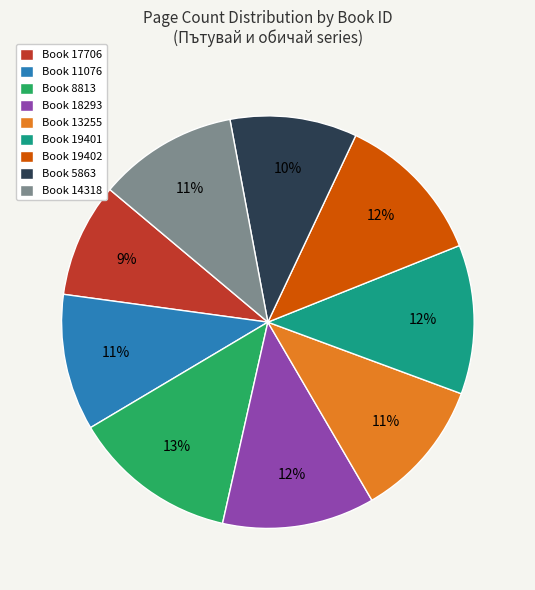

What percentage is the Book 13255 slice, to the nearest percent?

11%